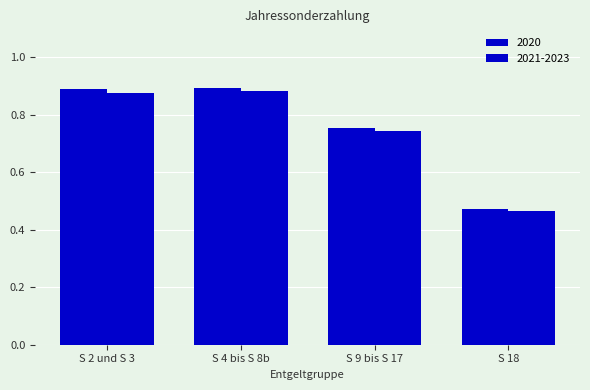

How many bars are there in total?

8